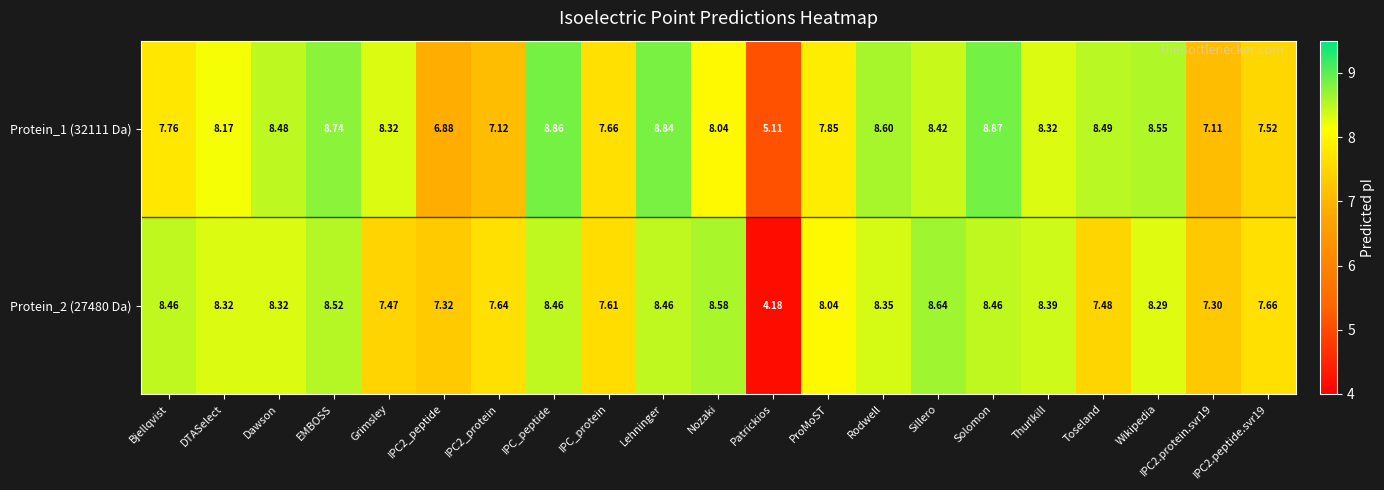

Which series has the widest spread of values?

Protein_2 (27480 Da)